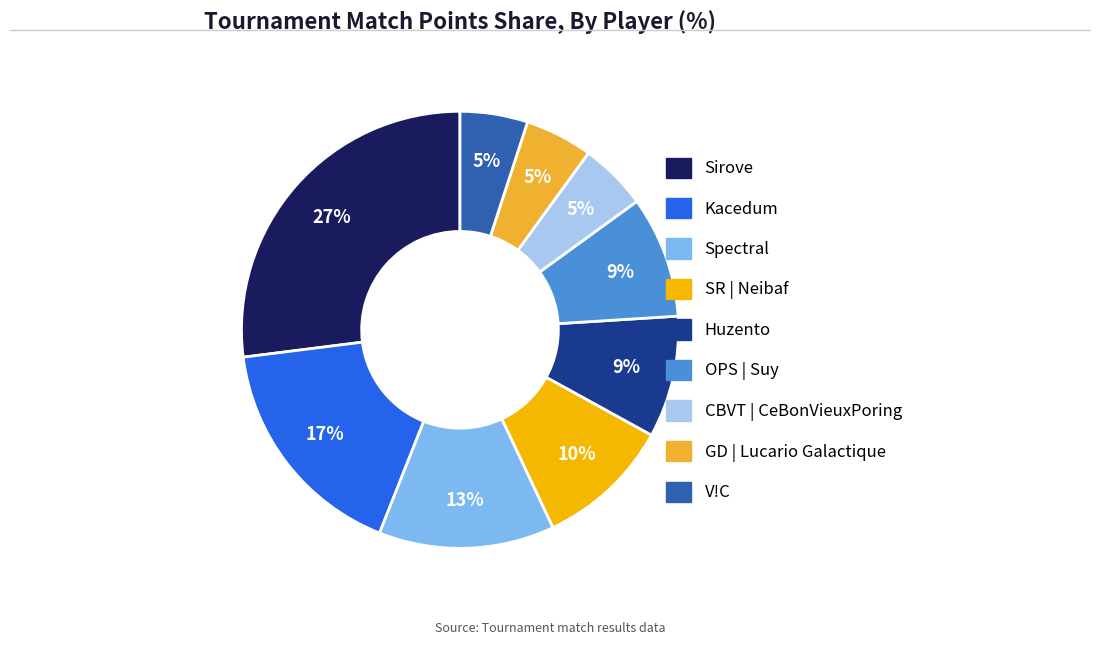

Is there any slice that represents more than half of the pie?

No